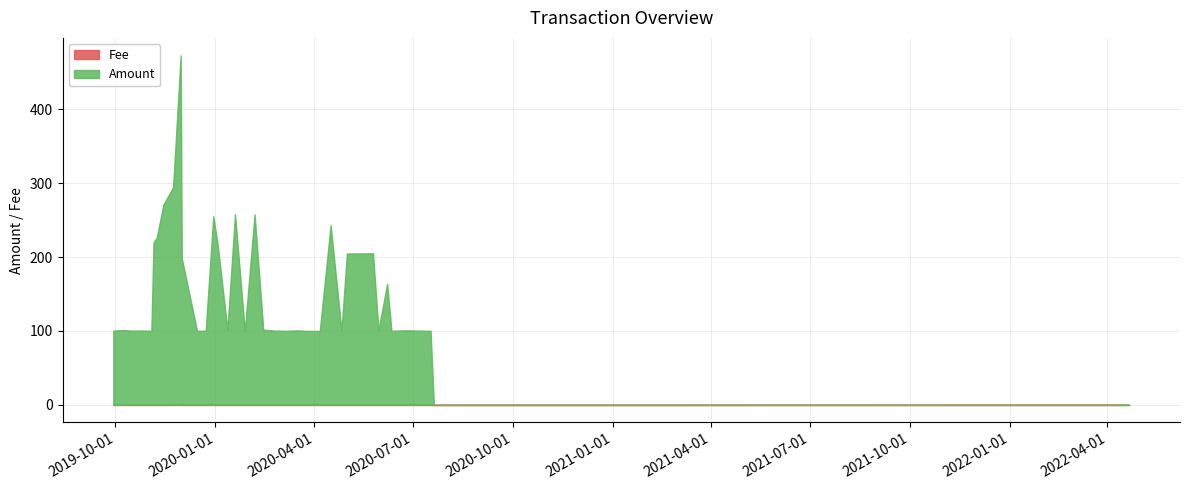

How many values in Amount are above zero?

35